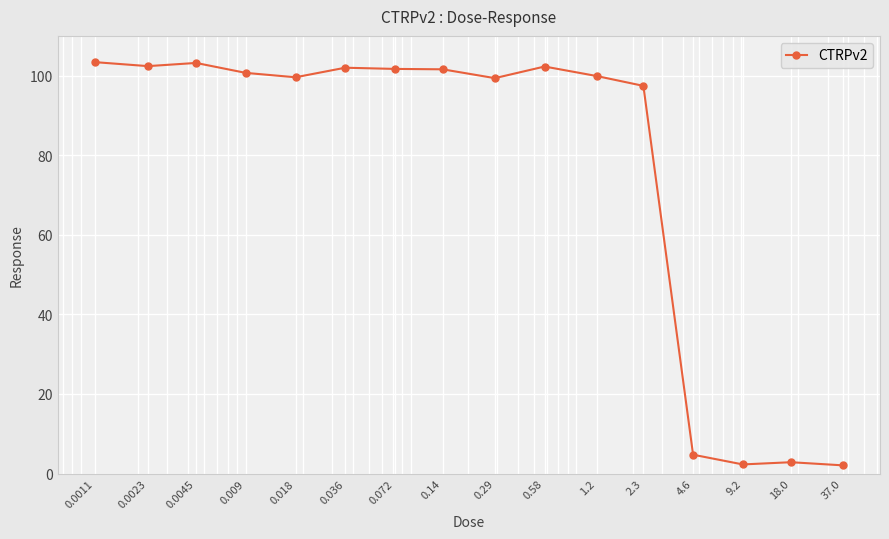

True or false: there are more than 1 points higher than both neighbors.

True